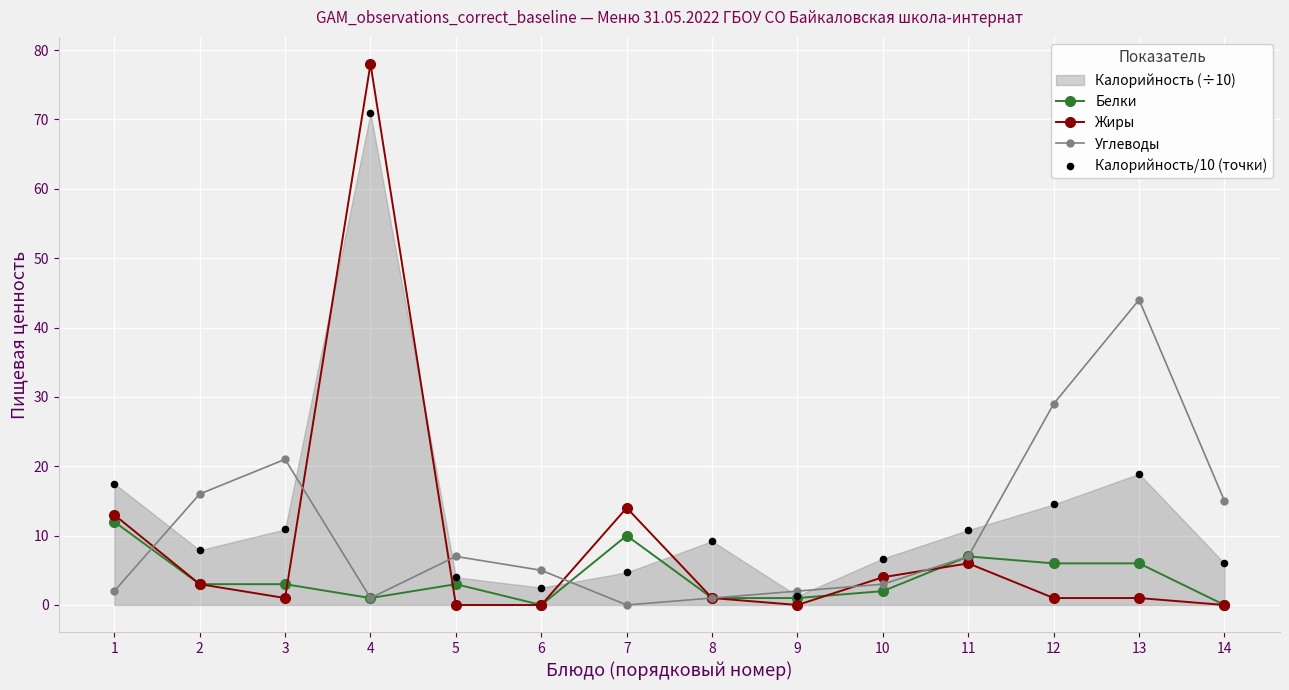

Which series contains the highest Y value?

Жиры